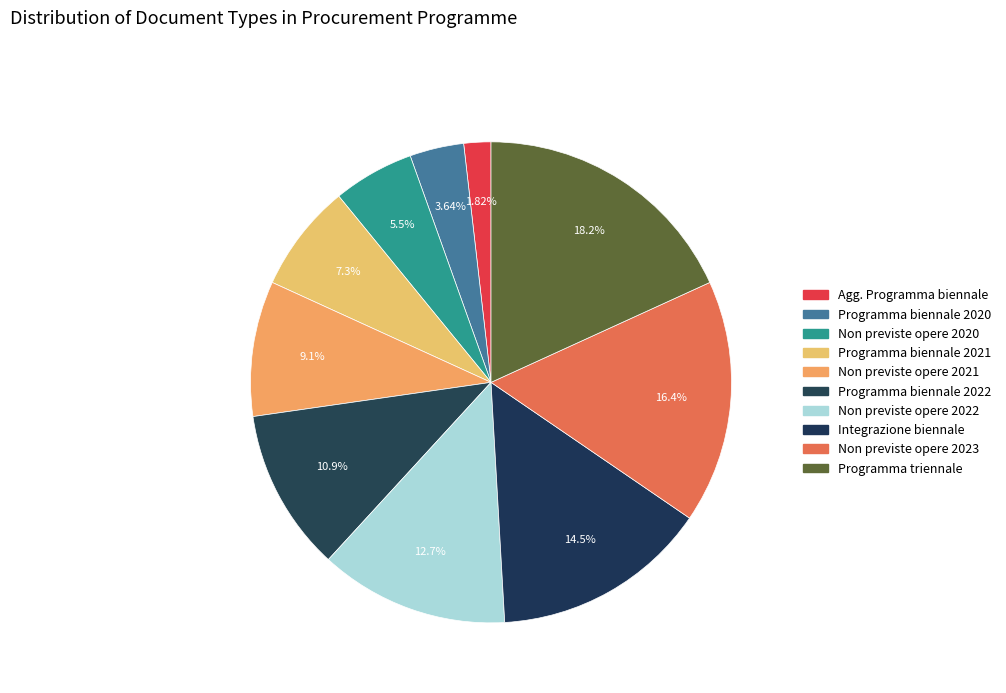

How many segments does this pie chart have?

10